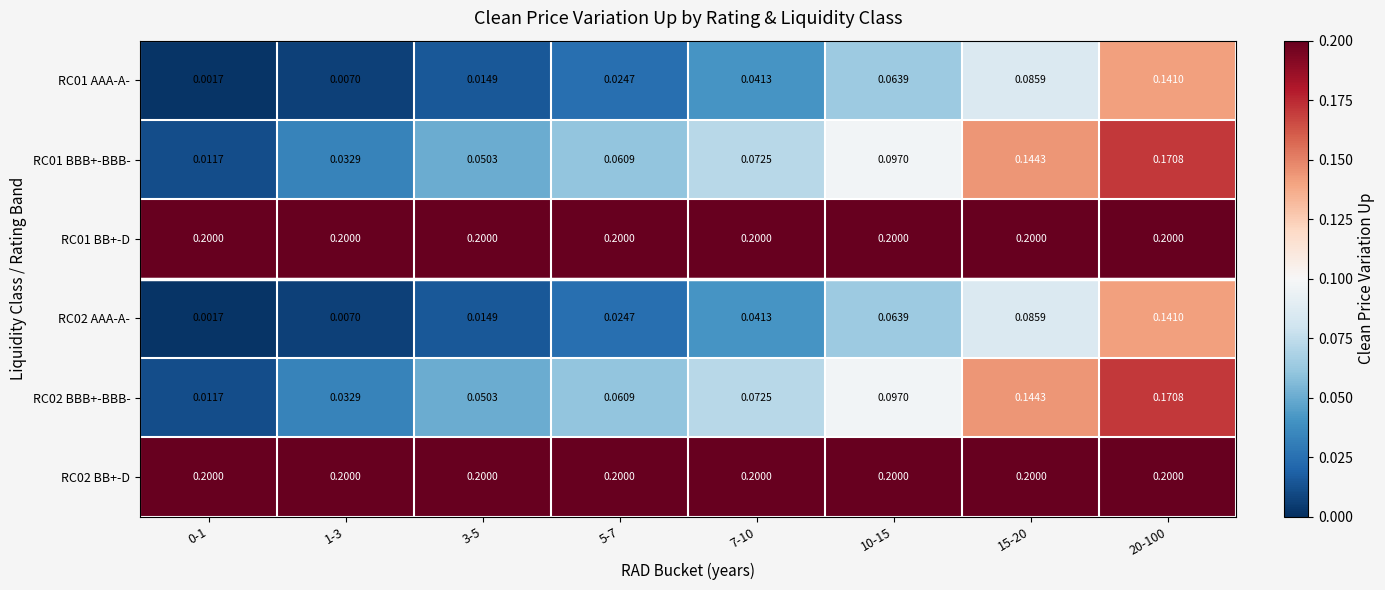

What is the total value across all series at 1-3?

0.5